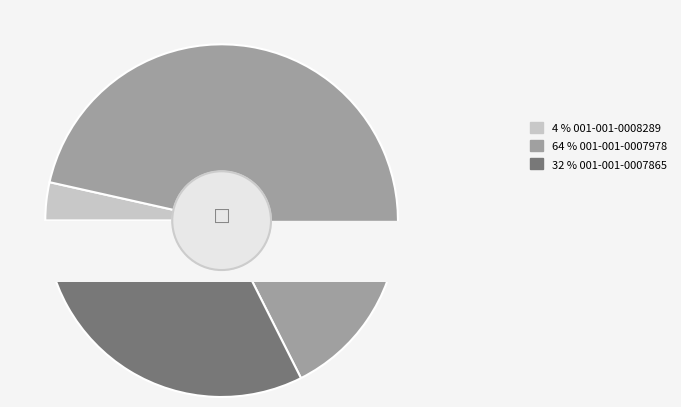

Between 001-001-0008289 and 001-001-0007978, which is larger?

001-001-0007978